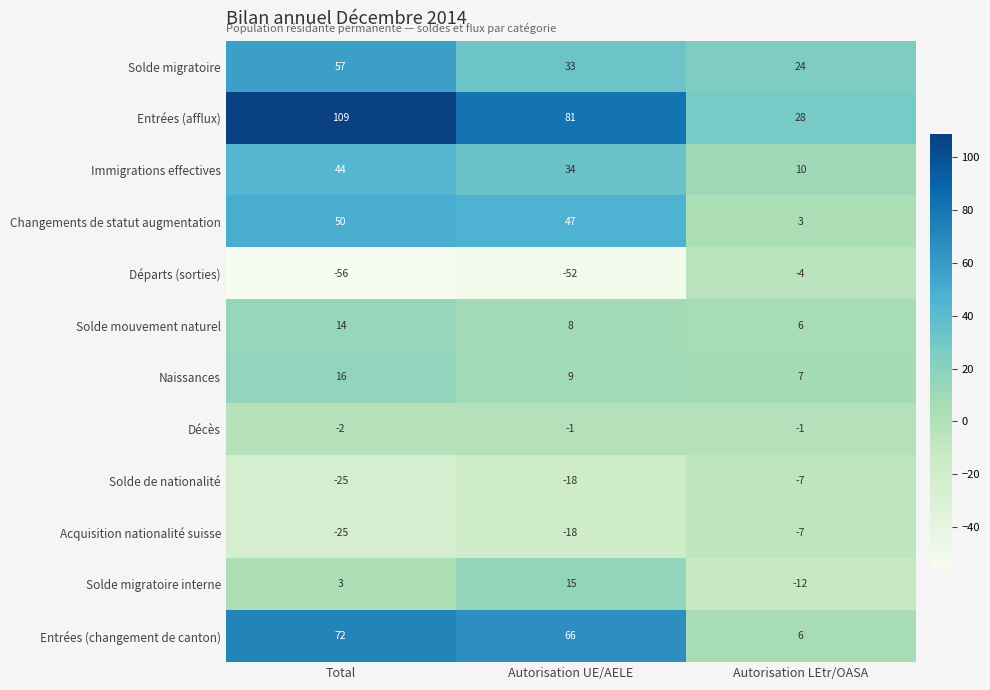

The value of Entrées (afflux) at Total is 40. True or false?

False